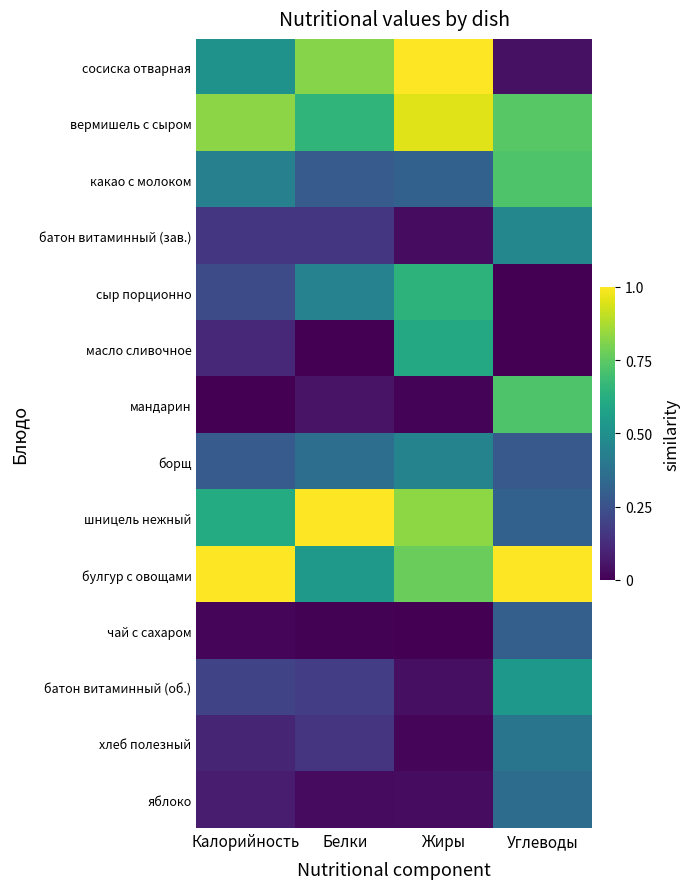

Reading left to right, list all the values displayed in this chart.

сосиска отварная: Калорийность=0.5	Белки=0.8	Жиры=1.0	Углеводы=0.0
вермишель с сыром: Калорийность=0.8	Белки=0.7	Жиры=0.9	Углеводы=0.7
какао с молоком: Калорийность=0.4	Белки=0.3	Жиры=0.3	Углеводы=0.7
батон витаминный (зав.): Калорийность=0.2	Белки=0.2	Жиры=0.0	Углеводы=0.5
сыр порционно: Калорийность=0.2	Белки=0.4	Жиры=0.6	Углеводы=0.0
масло сливочное: Калорийность=0.1	Белки=0.0	Жиры=0.6	Углеводы=0.0
мандарин: Калорийность=0.0	Белки=0.1	Жиры=0.0	Углеводы=0.7
борщ: Калорийность=0.3	Белки=0.4	Жиры=0.4	Углеводы=0.3
шницель нежный: Калорийность=0.6	Белки=1.0	Жиры=0.8	Углеводы=0.3
булгур с овощами: Калорийность=1.0	Белки=0.5	Жиры=0.8	Углеводы=1.0
чай с сахаром: Калорийность=0.0	Белки=0.0	Жиры=0.0	Углеводы=0.3
батон витаминный (об.): Калорийность=0.2	Белки=0.2	Жиры=0.0	Углеводы=0.5
хлеб полезный: Калорийность=0.1	Белки=0.2	Жиры=0.0	Углеводы=0.4
яблоко: Калорийность=0.1	Белки=0.0	Жиры=0.0	Углеводы=0.4